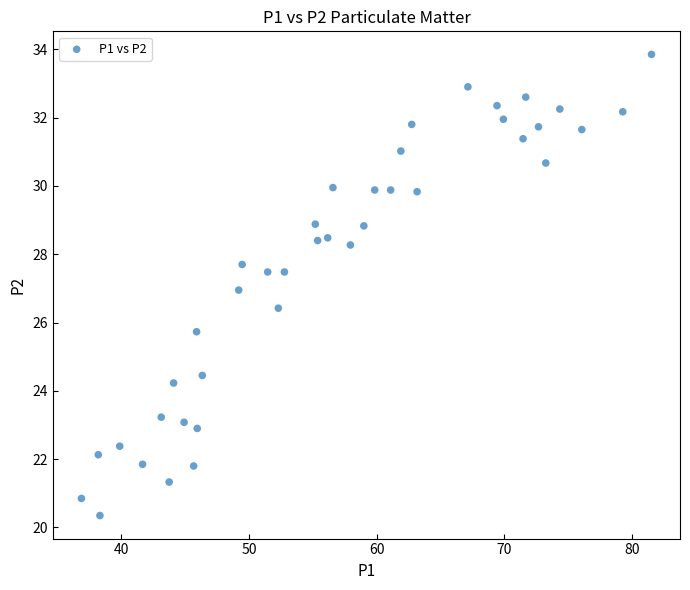

What is the range of Y values (max minus min)?

13.5